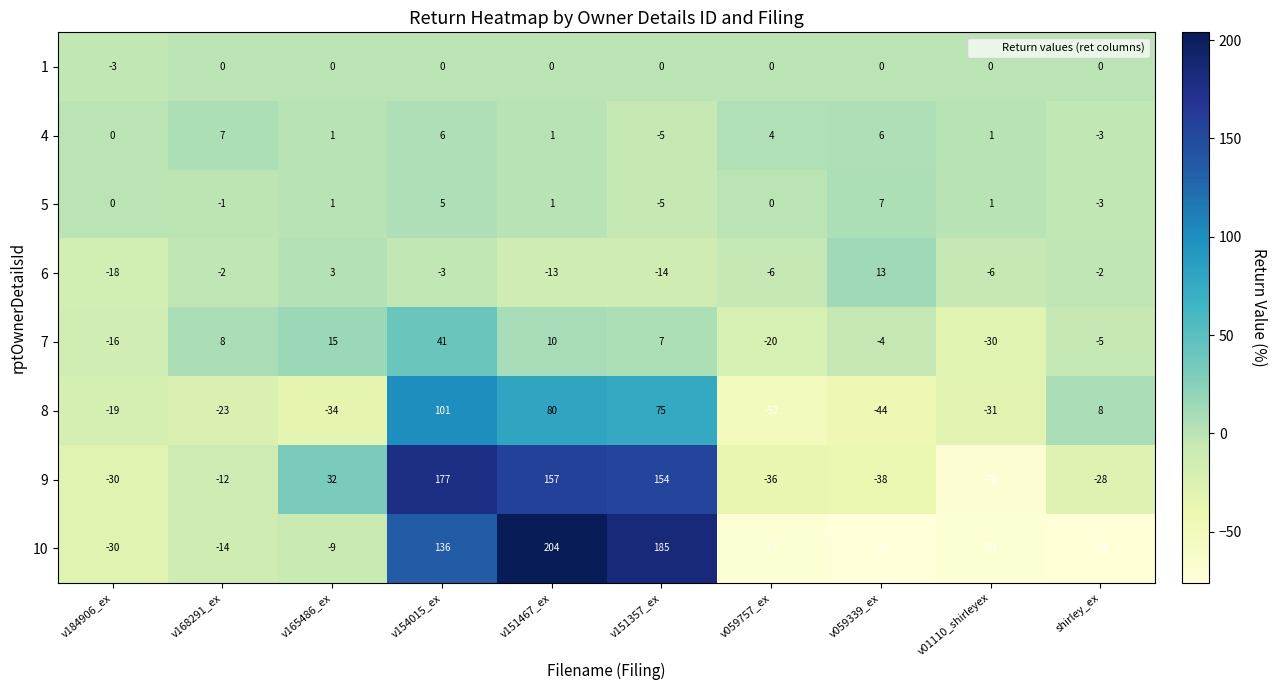

What is the difference between the maximum and minimum values in the 8 series?

153